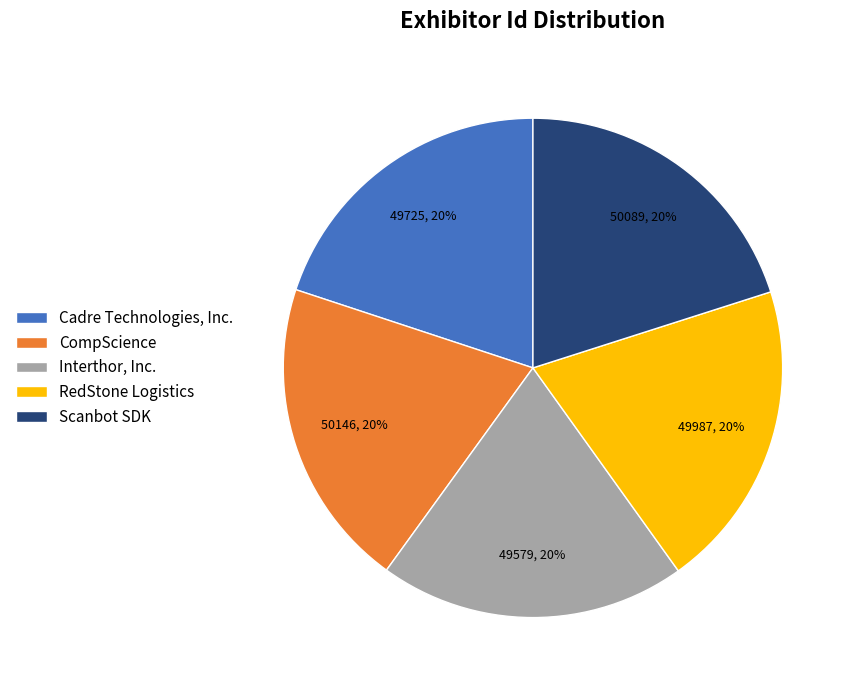

How many segments does this pie chart have?

5